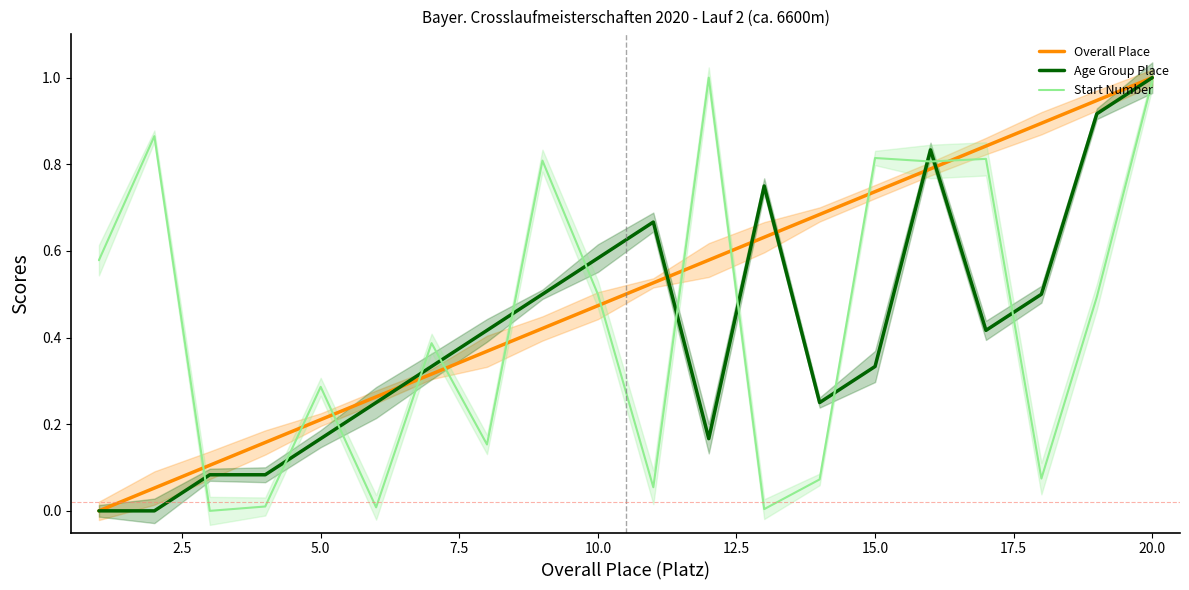

What is the value of the Overall Place point at the 17th from the left?

0.8